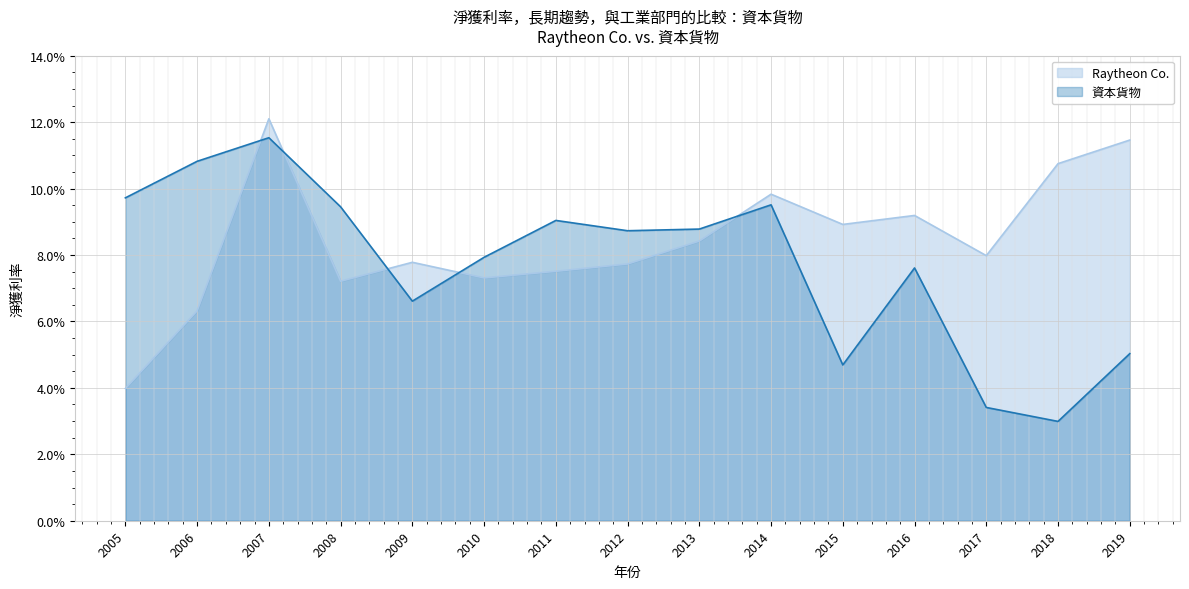

The value of Raytheon Co. at 2007 is 0.1. True or false?

True